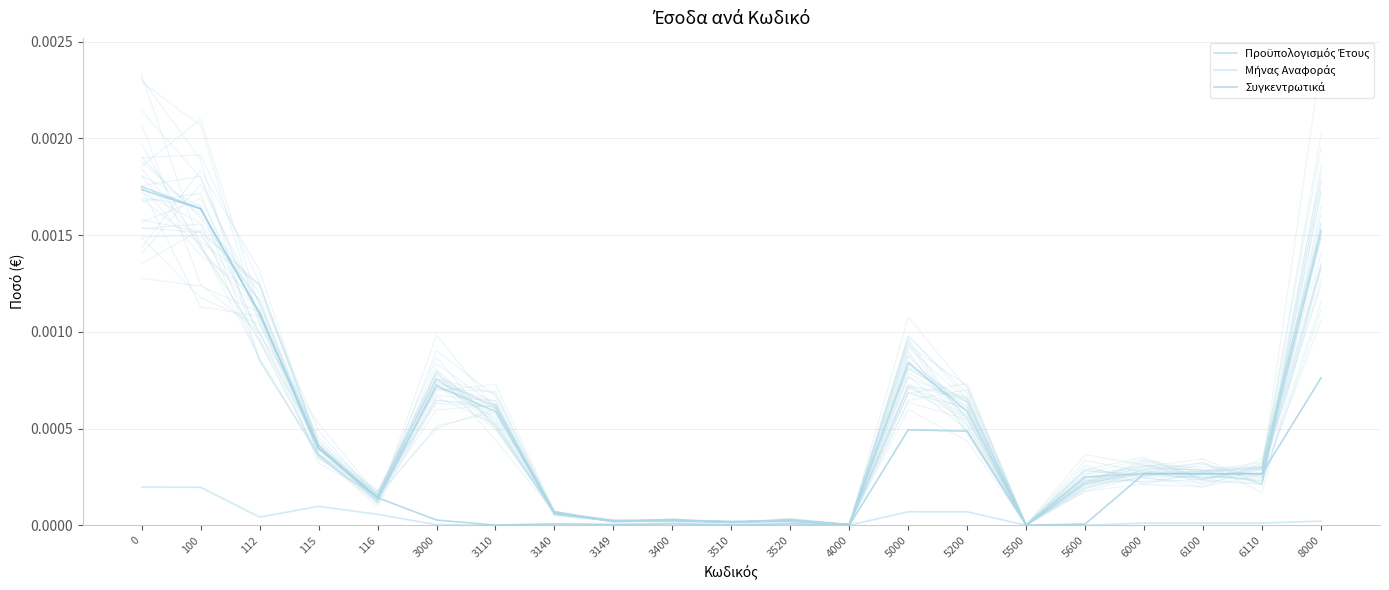

Is it true that Προϋπολογισμός Έτους equals 0.0 at 5200?

True